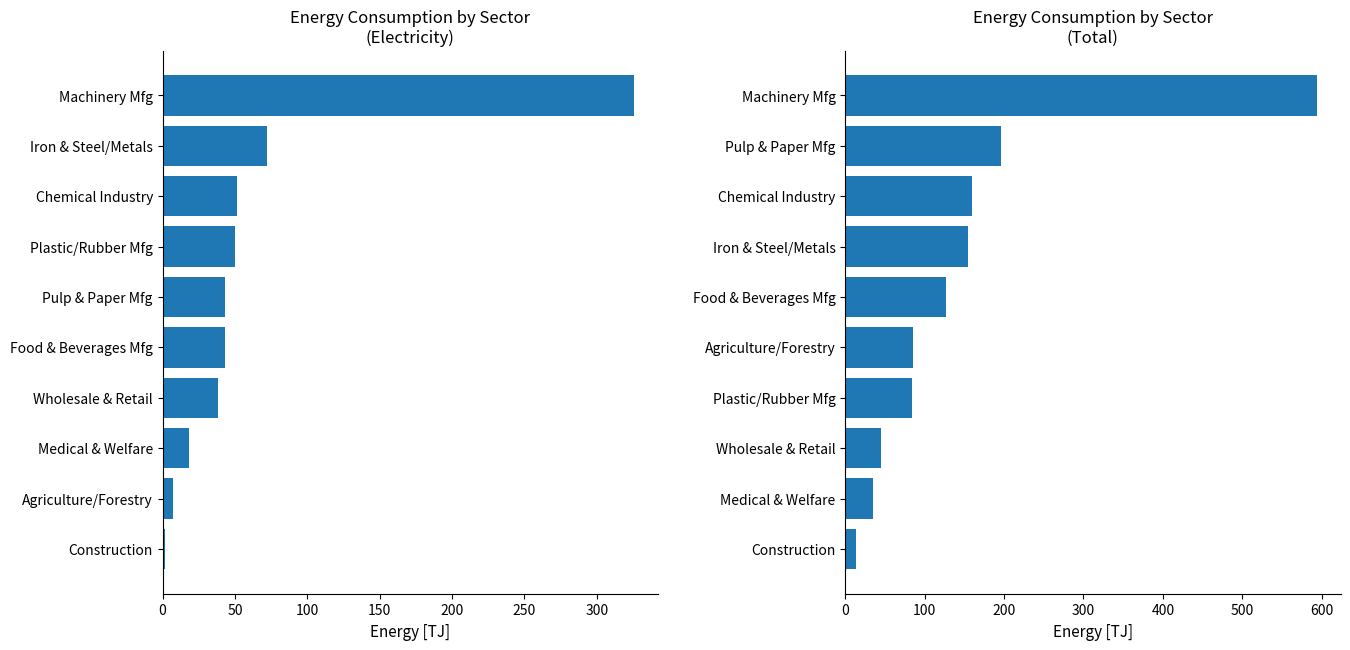

Read the Electricity [TJ] value at Construction.

1.8